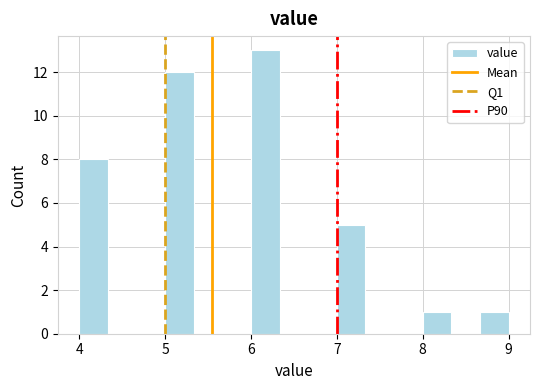

Around what value on the x-axis is the tallest bar? Give the approximate position of its centre, as read against the axis.

6.2